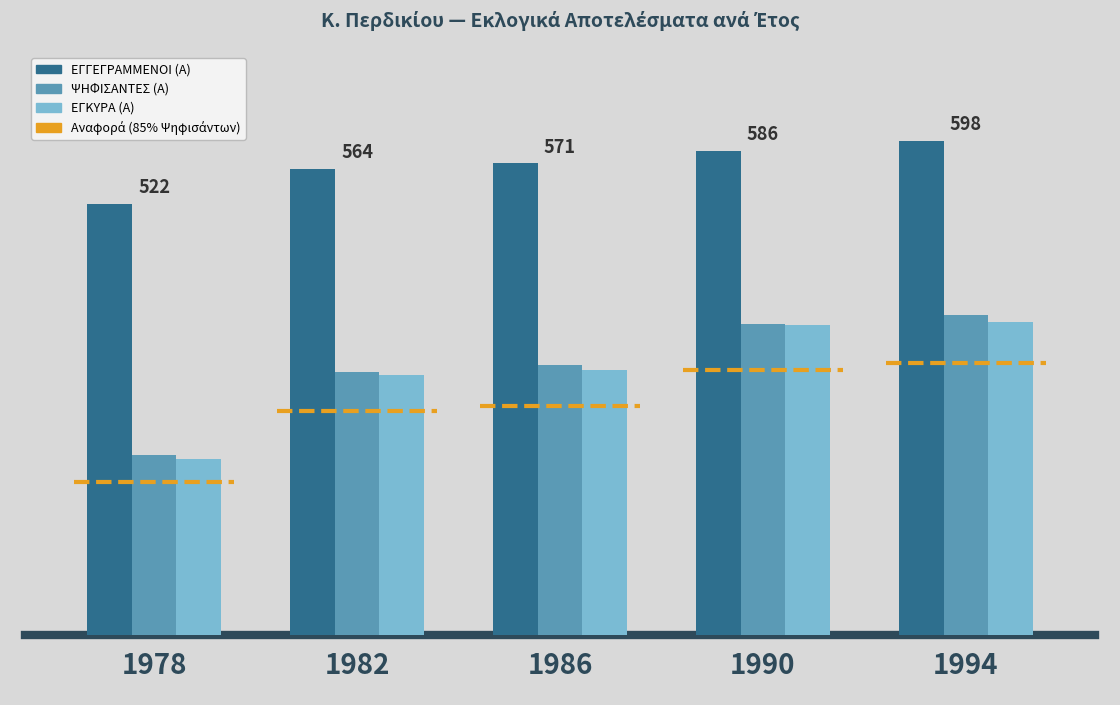

The ΕΓΚΥΡΑ (Α) series shows 321 at 1986. True or false?

True